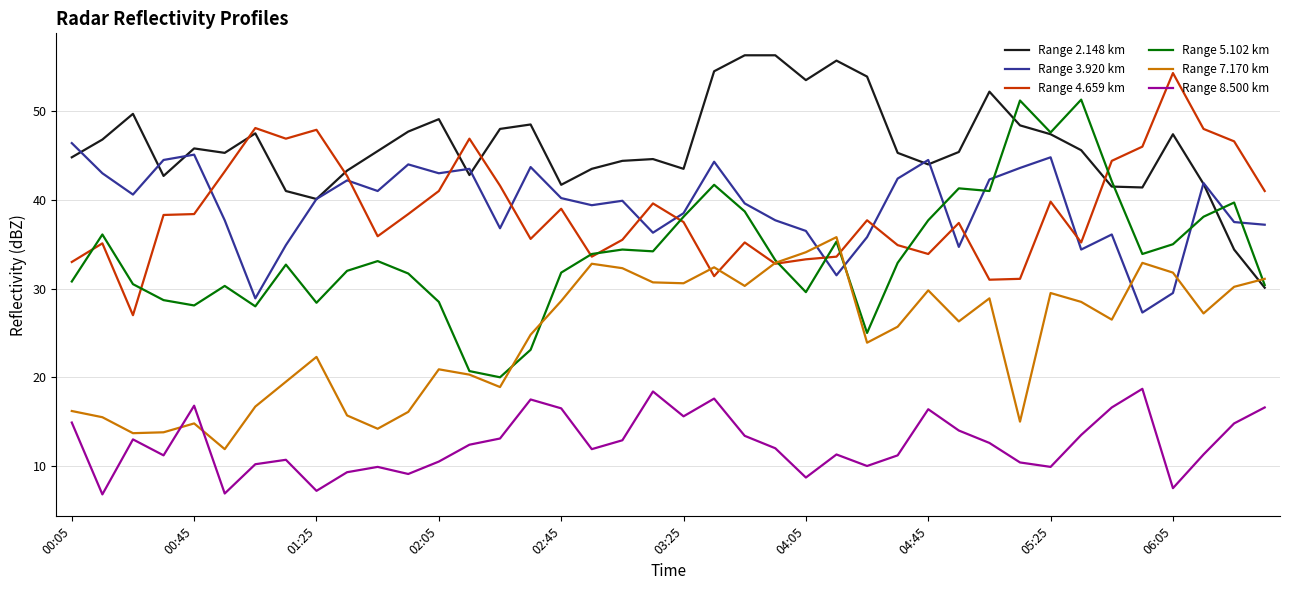

Which series has the largest range (max minus min)?

Range 5.102 km